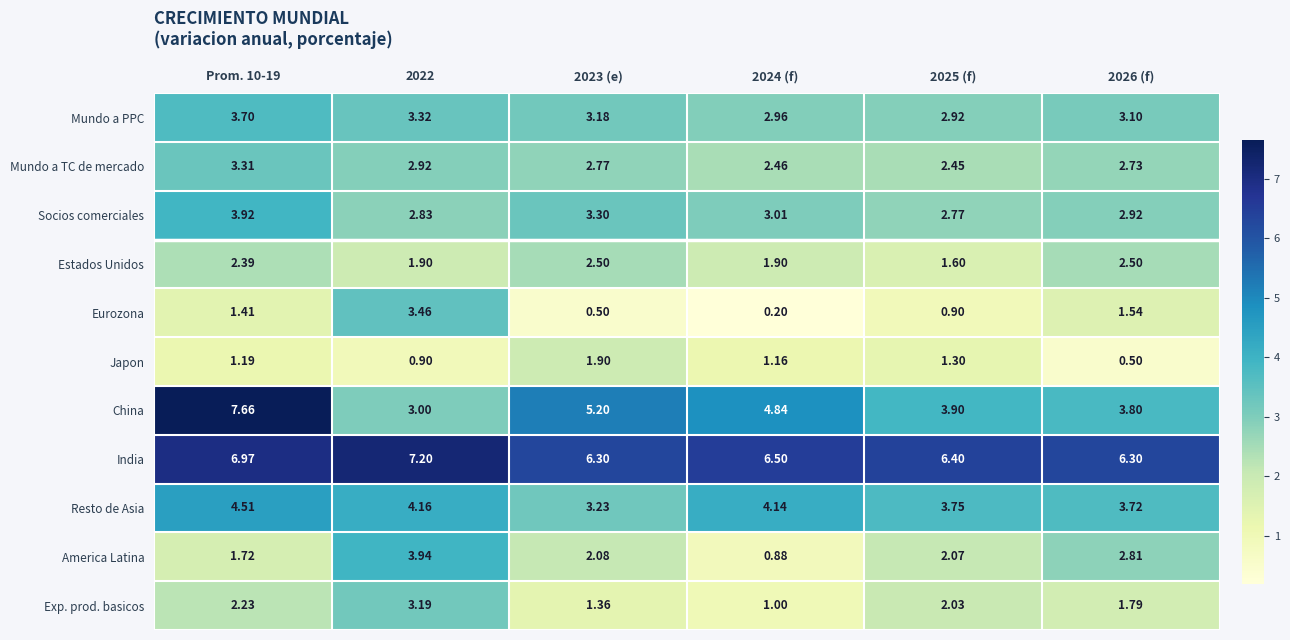

Which series has the largest total across all categories?

India